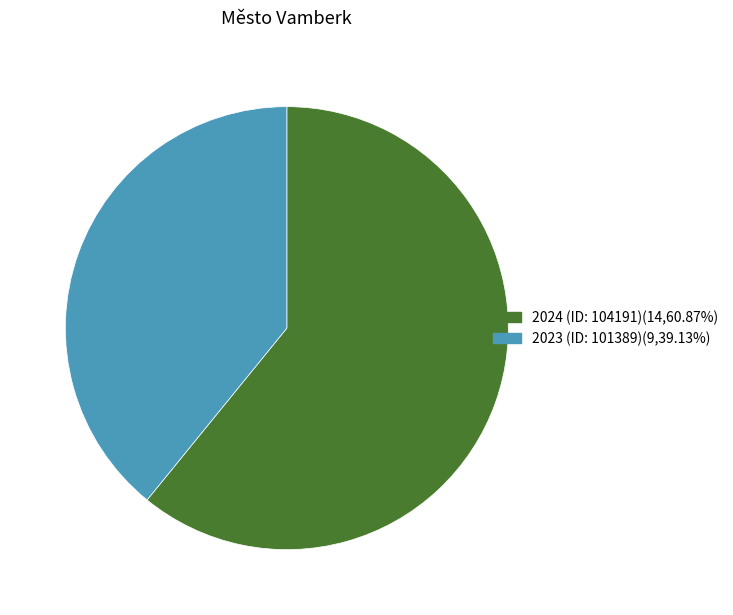

The 2023 (ID: 101389) slice represents 33% of the pie. True or false?

False